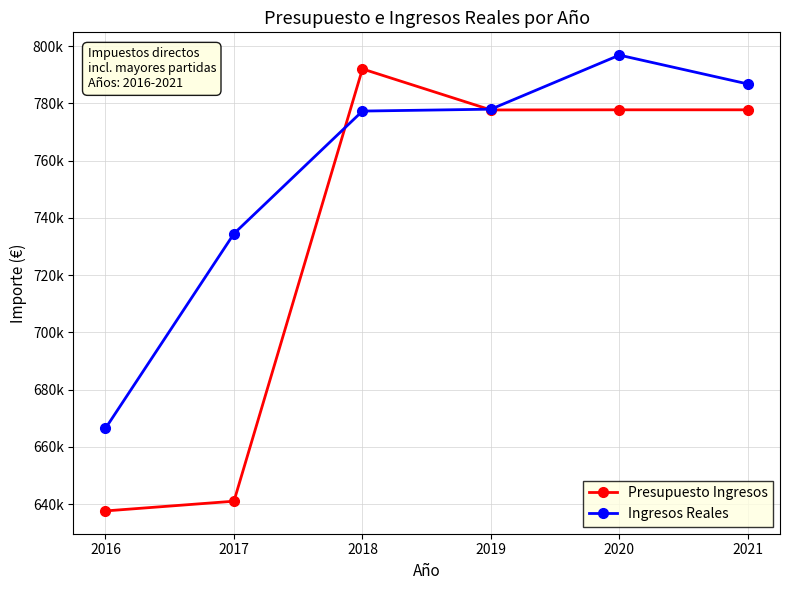

What are all the series names shown in the legend?

Presupuesto Ingresos, Ingresos Reales